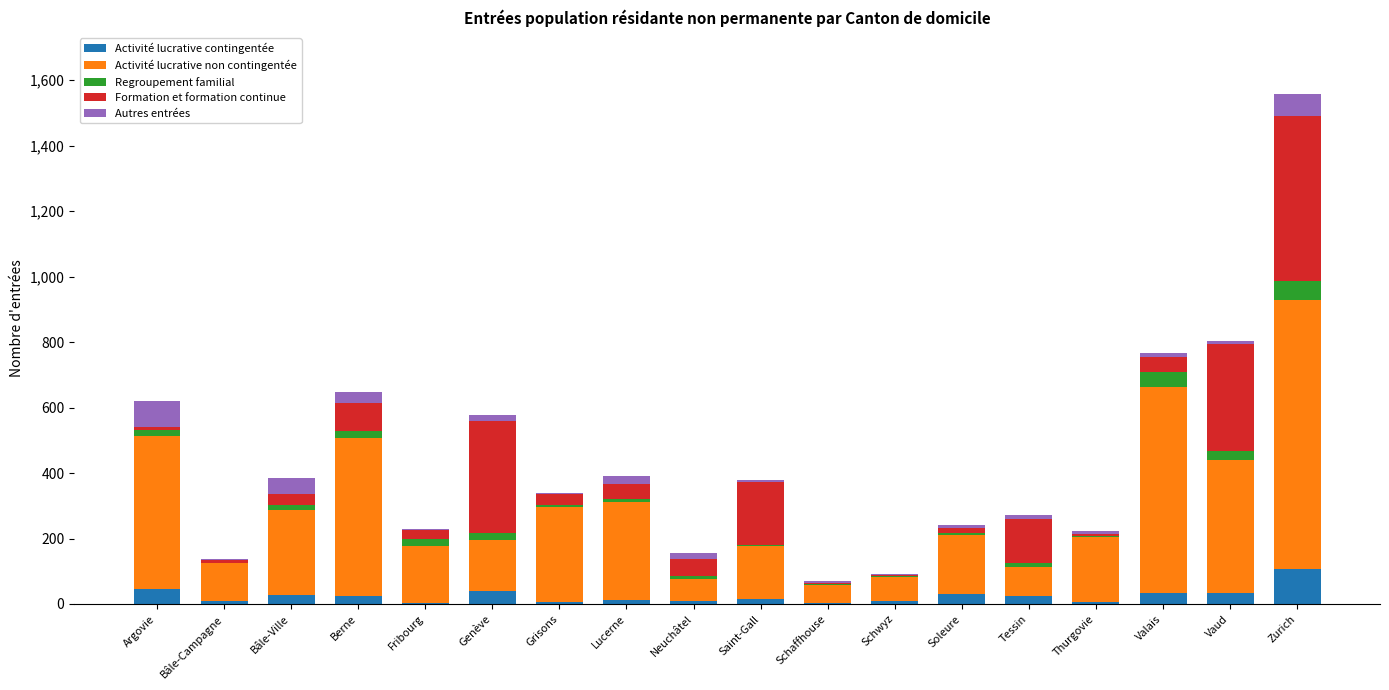

At which category is the sum across all series the highest?

Zurich